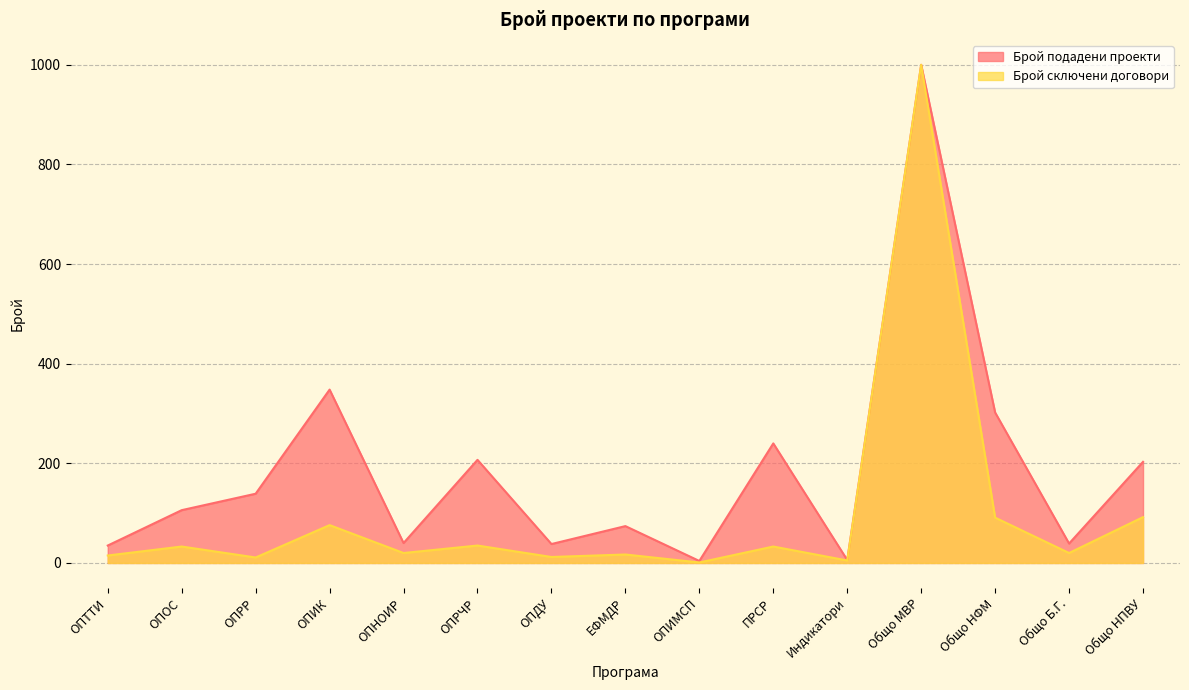

How many data points are above 20?

7